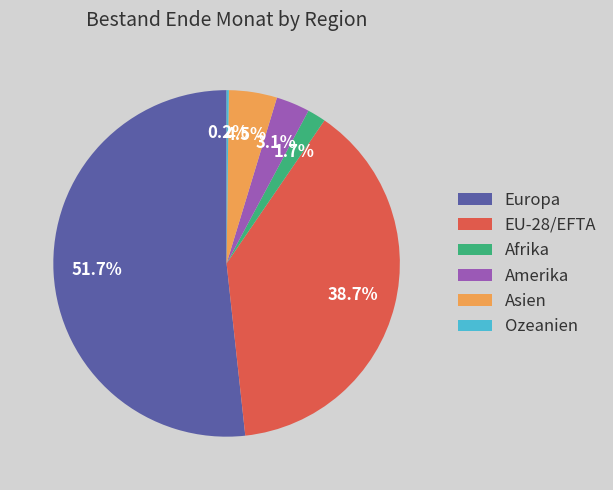

What is the ratio of the value at Europa to the value at Asien?

11.5